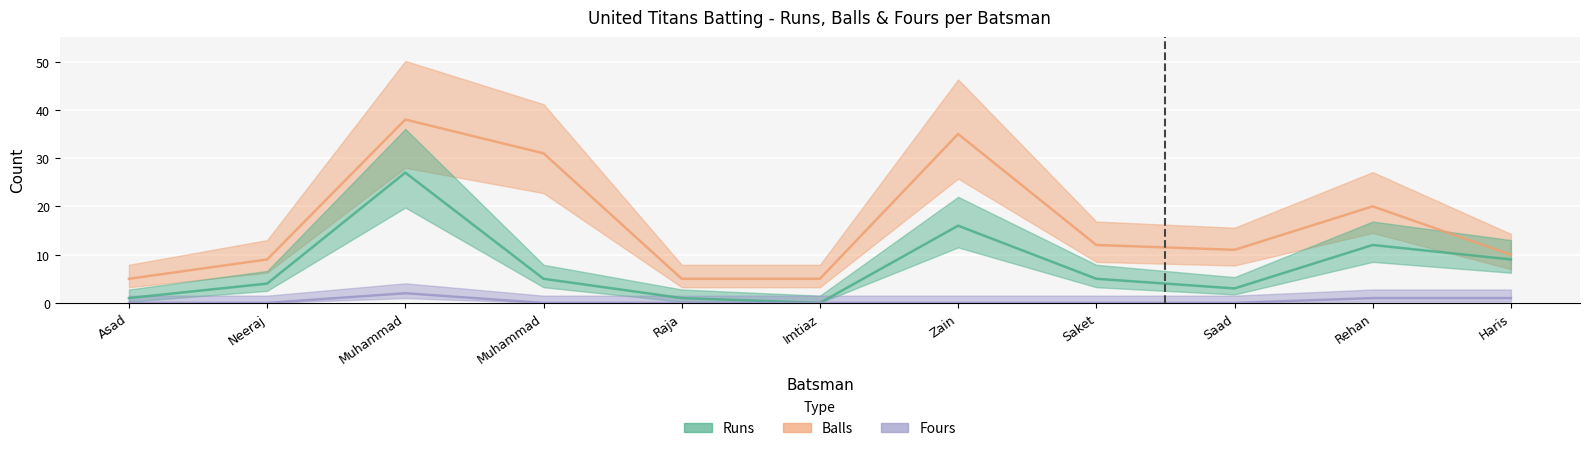

At which category is the sum across all series the highest?

Muhammad